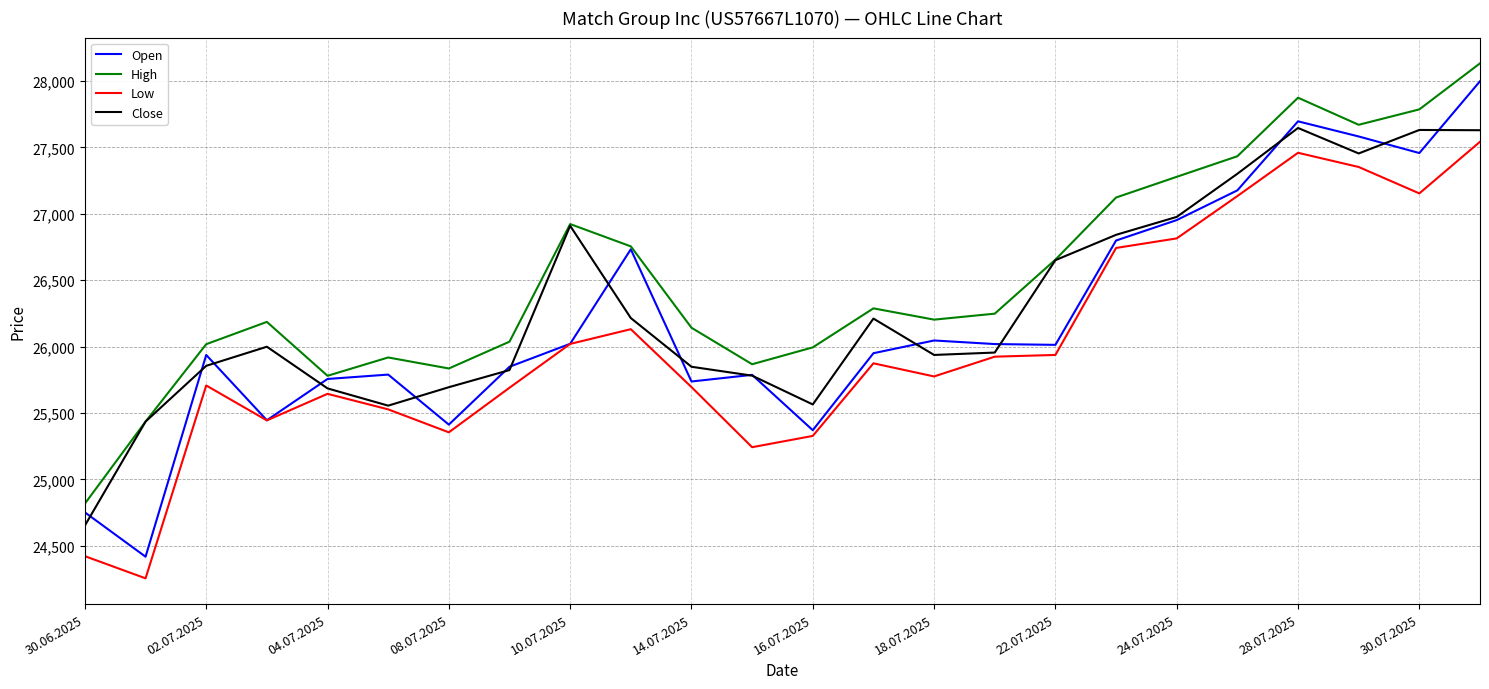

What are all the series names shown in the legend?

Open, High, Low, Close